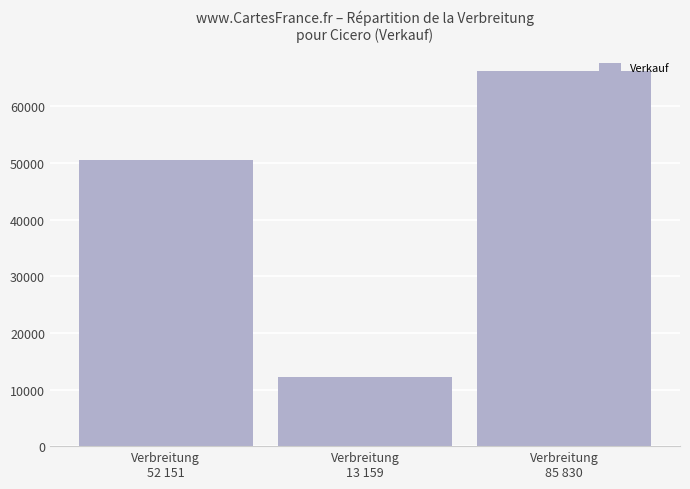

Is it true that the value at Verbreitung
85 830 is 66189?

True